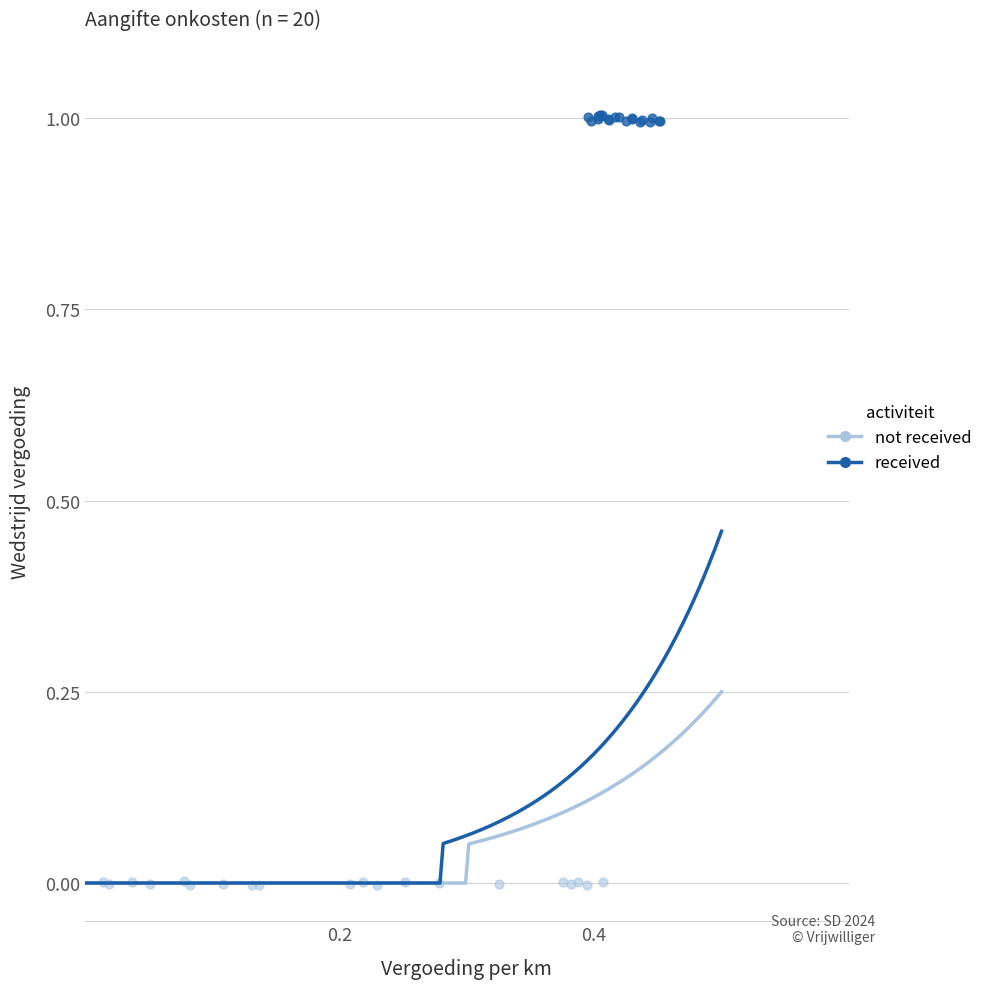

What are all the series names shown in the legend?

not received, received